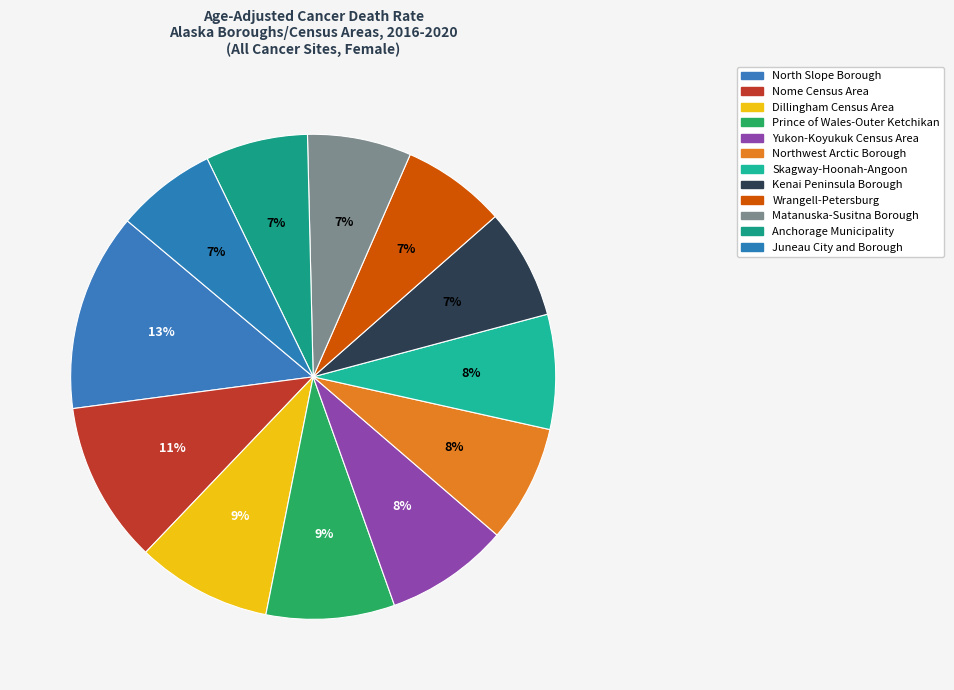

How many slices are in this pie chart?

12